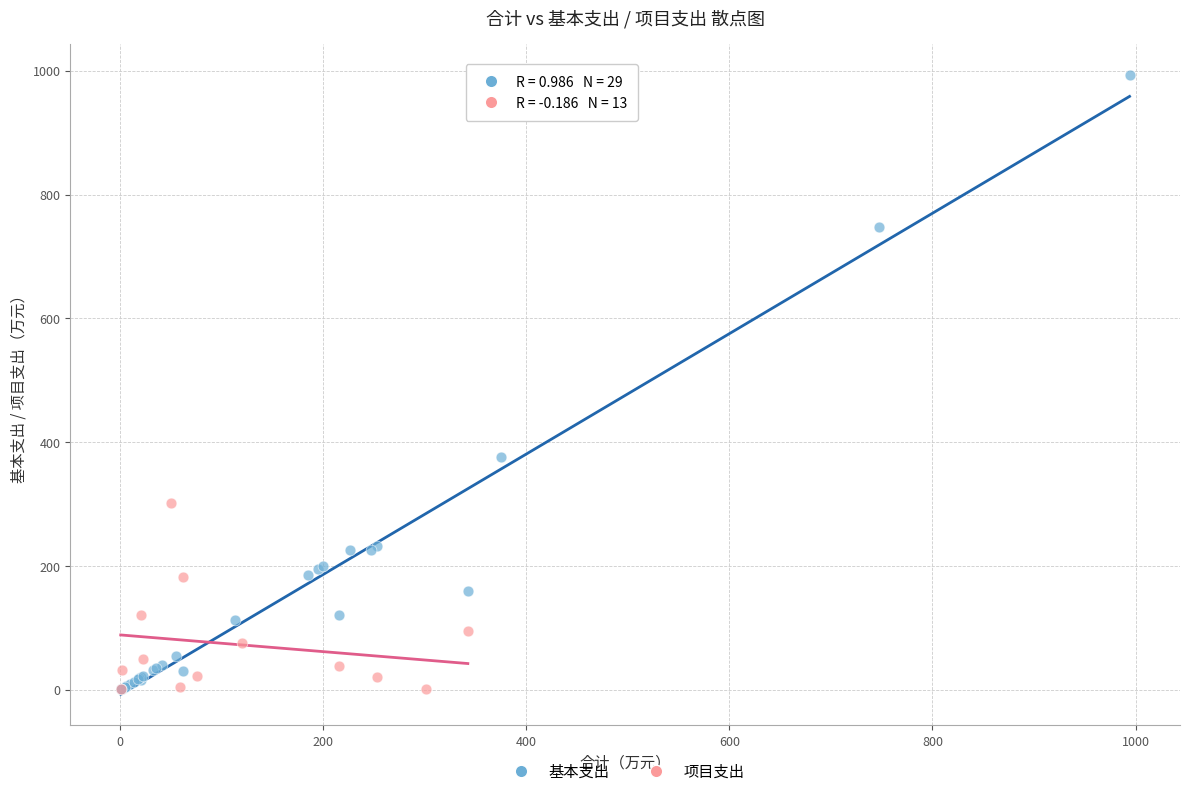

Which series contains the highest Y value?

基本支出